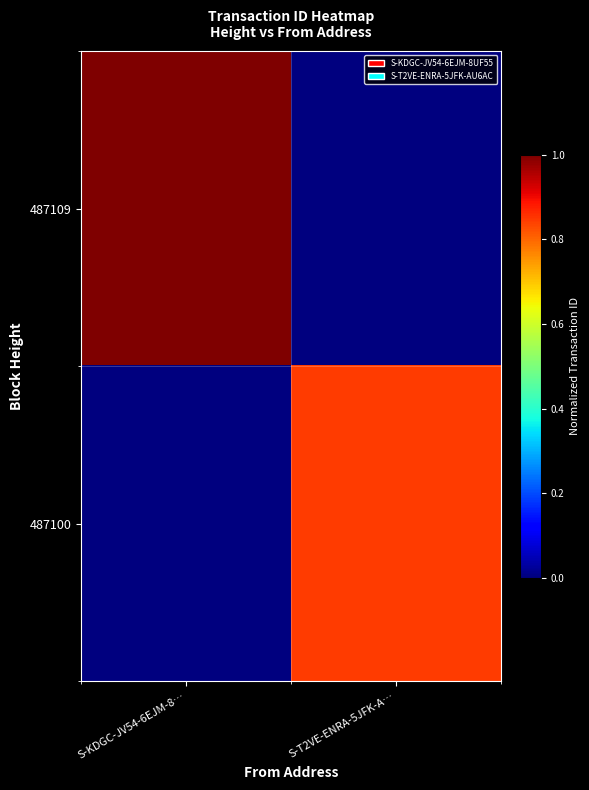

Reading left to right, list all the values displayed in this chart.

487109: S-KDGC-JV54-6EJM-8…=1.0	S-T2VE-ENRA-5JFK-A…=0.0
487100: S-KDGC-JV54-6EJM-8…=0.0	S-T2VE-ENRA-5JFK-A…=0.8